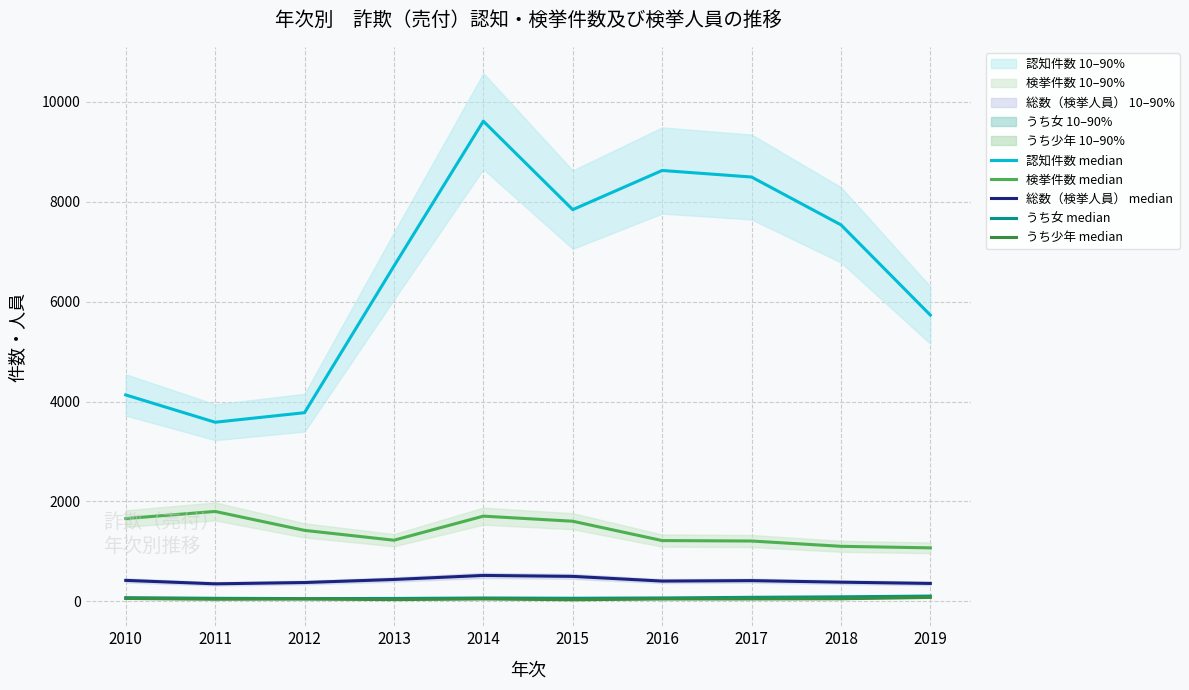

What is the sum of the 検挙件数 median values at 2010 and 2017?

2864